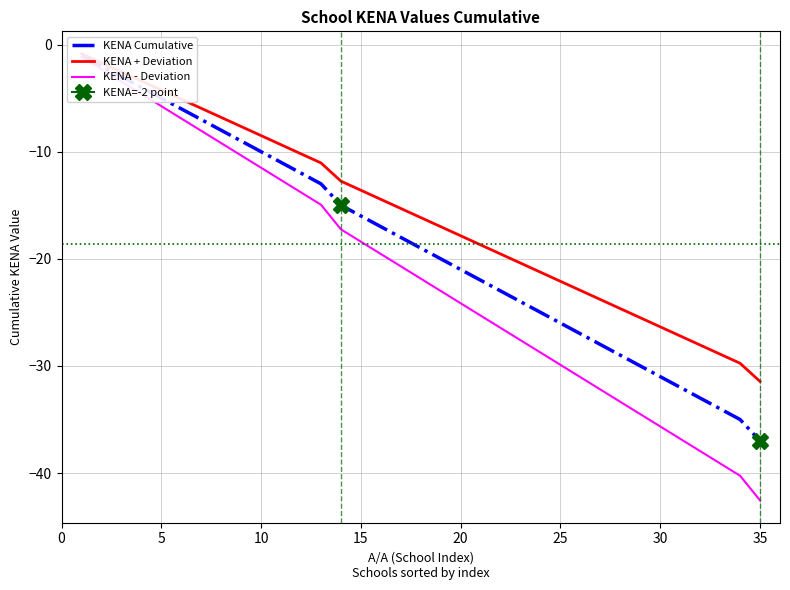

Reading left to right, extract all data points from this chart.

KENA Cumulative: -1.0	-2.0	-3.0	-4.0	-5.0	-6.0	-7.0	-8.0	-9.0	-10.0	-11.0	-12.0	-13.0	-15.0	-16.0	-17.0	-18.0	-19.0	-20.0	-21.0	-22.0	-23.0	-24.0	-25.0	-26.0	-27.0	-28.0	-29.0	-30.0	-31.0	-32.0	-33.0	-34.0	-35.0	-37.0
KENA + Deviation: -0.8	-1.7	-2.5	-3.4	-4.2	-5.1	-6.0	-6.8	-7.7	-8.5	-9.3	-10.2	-11.1	-12.8	-13.6	-14.4	-15.3	-16.1	-17.0	-17.9	-18.7	-19.6	-20.4	-21.2	-22.1	-22.9	-23.8	-24.6	-25.5	-26.4	-27.2	-28.1	-28.9	-29.8	-31.4
KENA - Deviation: -1.1	-2.3	-3.5	-4.6	-5.8	-6.9	-8.1	-9.2	-10.3	-11.5	-12.7	-13.8	-14.9	-17.2	-18.4	-19.6	-20.7	-21.9	-23.0	-24.1	-25.3	-26.4	-27.6	-28.8	-29.9	-31.1	-32.2	-33.4	-34.5	-35.6	-36.8	-38.0	-39.1	-40.2	-42.5